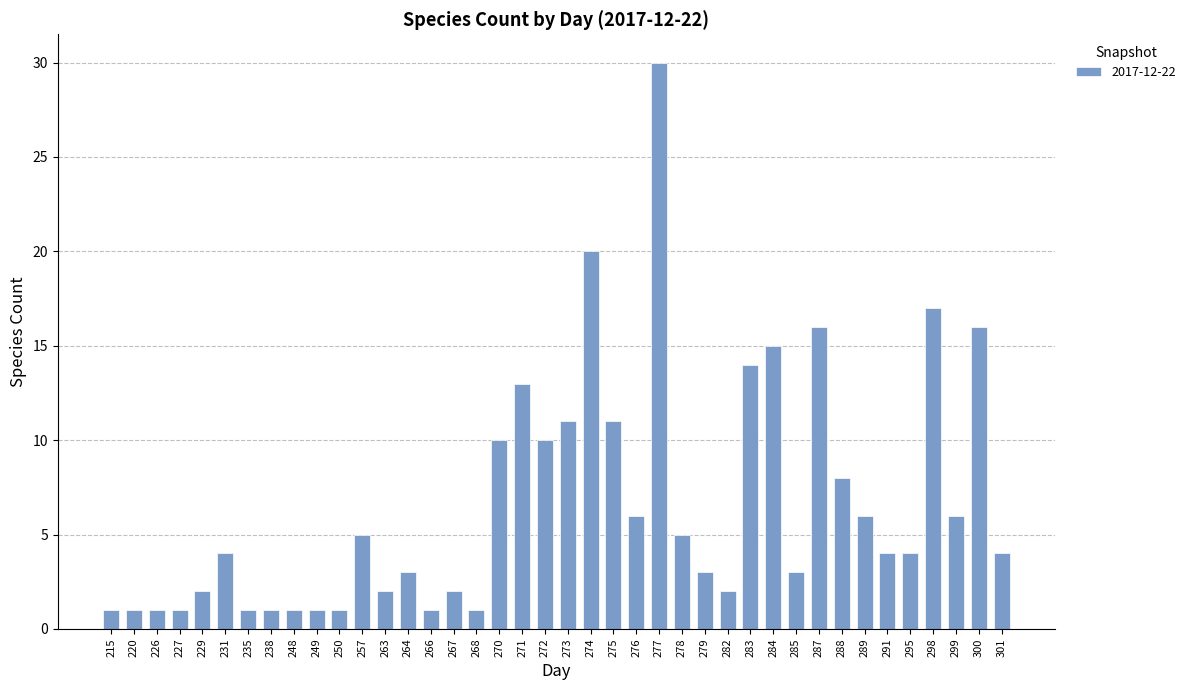

What is the value of the 40th bar from the left?

4